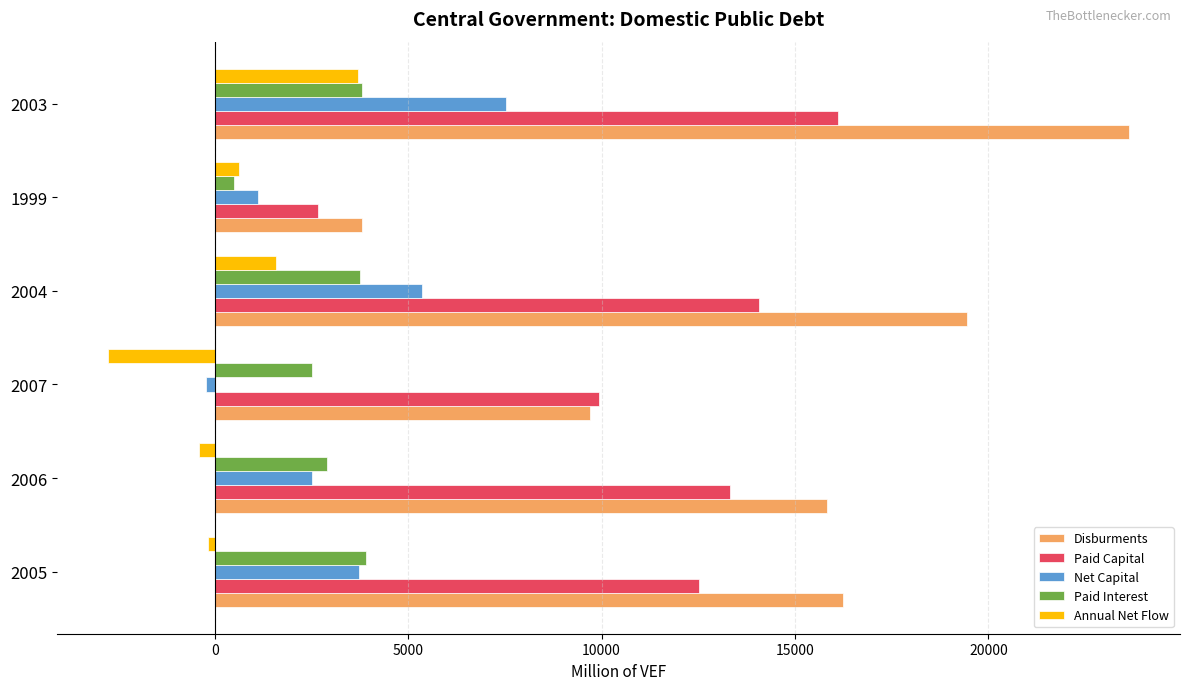

Which series has the widest spread of values?

Disburments